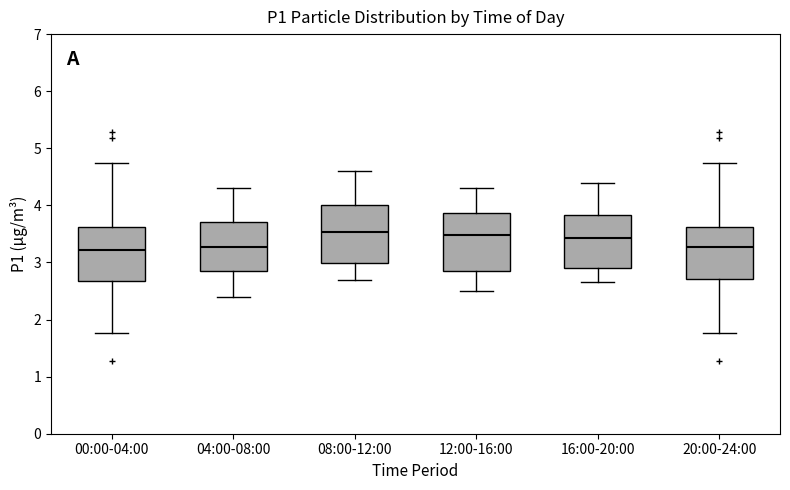

Where does the lower whisker of the box for 00:00-04:00 end on the y-axis? The values are not printed on the chart, so give them approximately, as read against the axis.

1.8